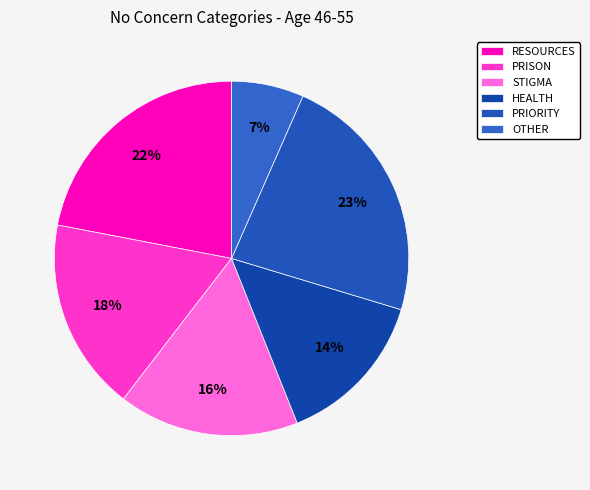

Count the number of slices in the pie.

6